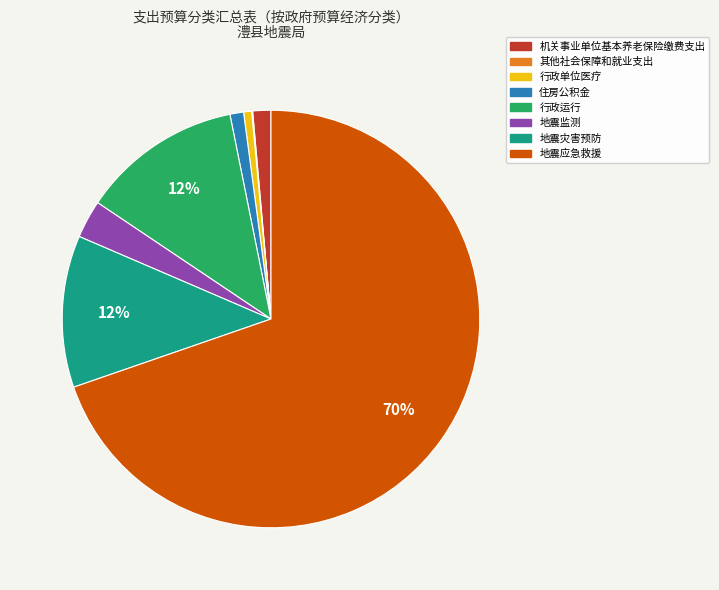

To the nearest percent, what is the combined percentage of 地震监测 and 机关事业单位基本养老保险缴费支出?

4%